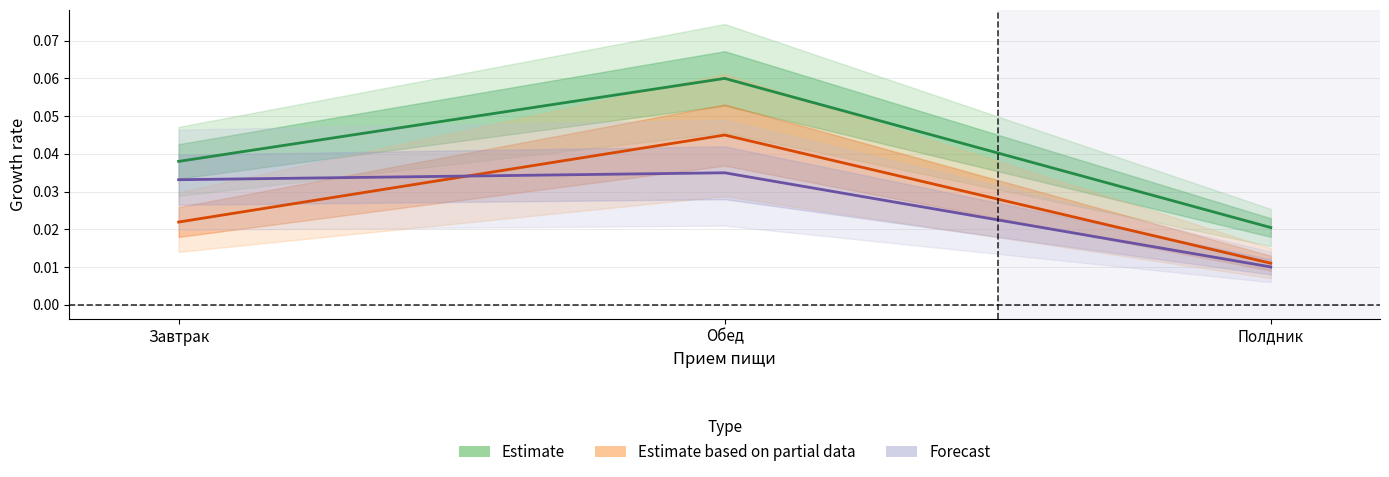

Count the number of data series in this chart.

3